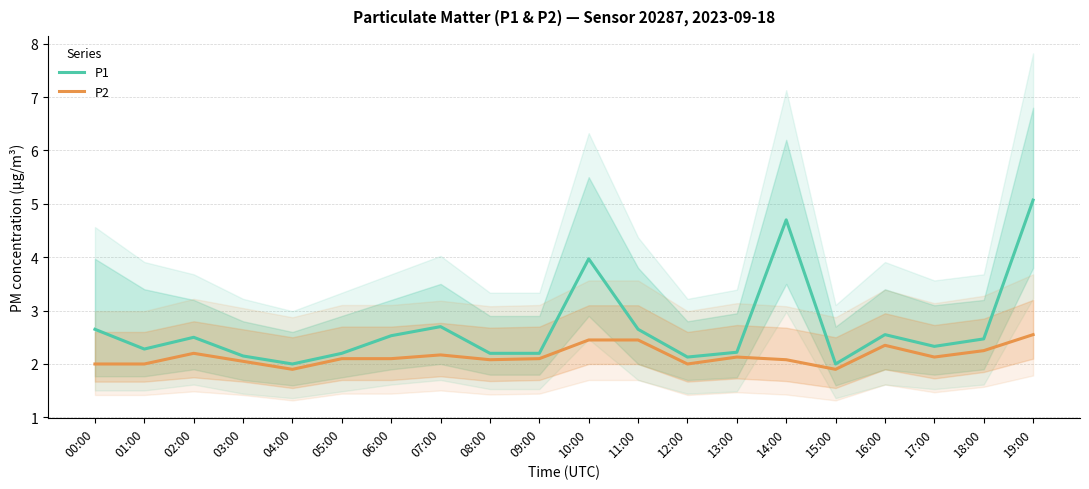

True or false: P1 has a value of 3.9 at 00:00.

False